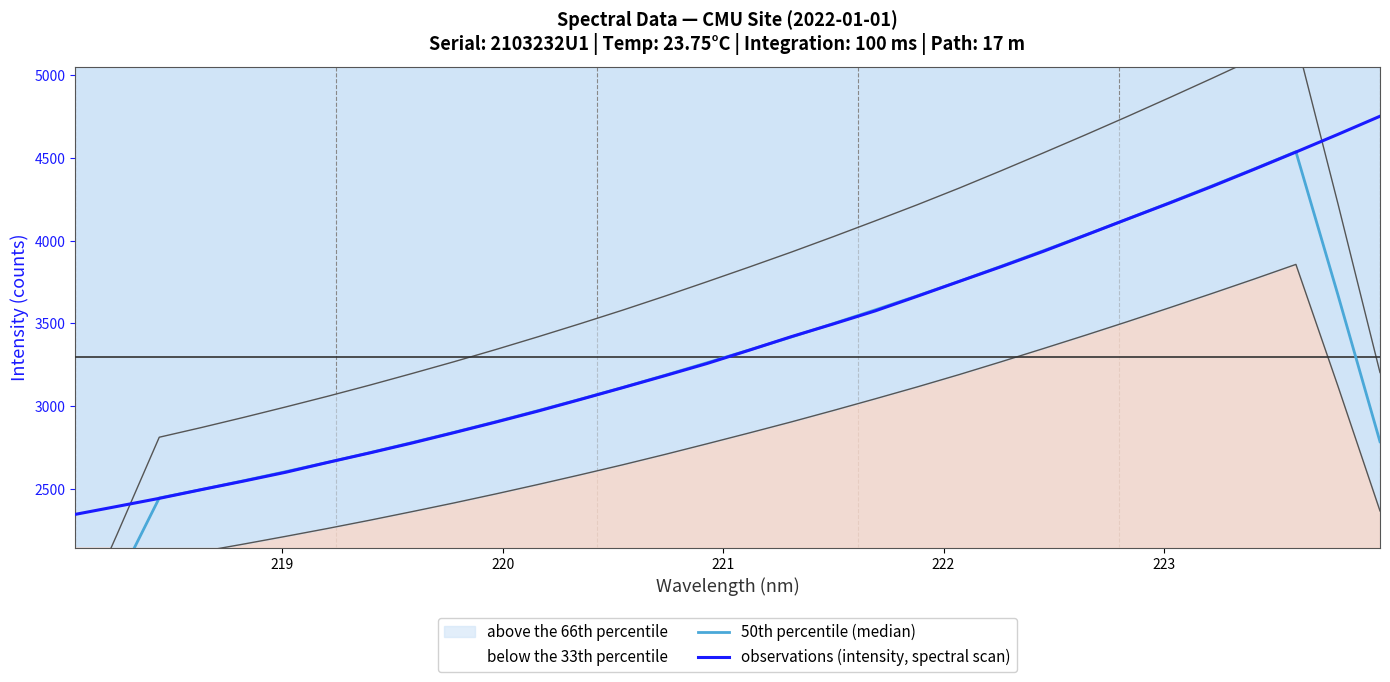

What is the average value of the 50th percentile (median) series?

3254.7